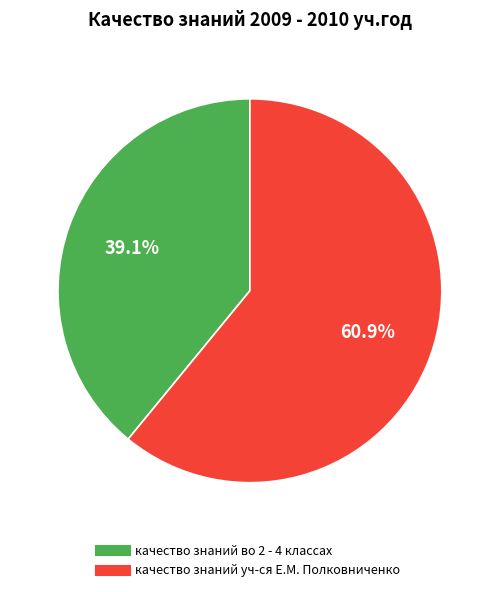

Does качество знаний уч-ся Е.М. Полковниченко account for over 50% of the chart?

Yes